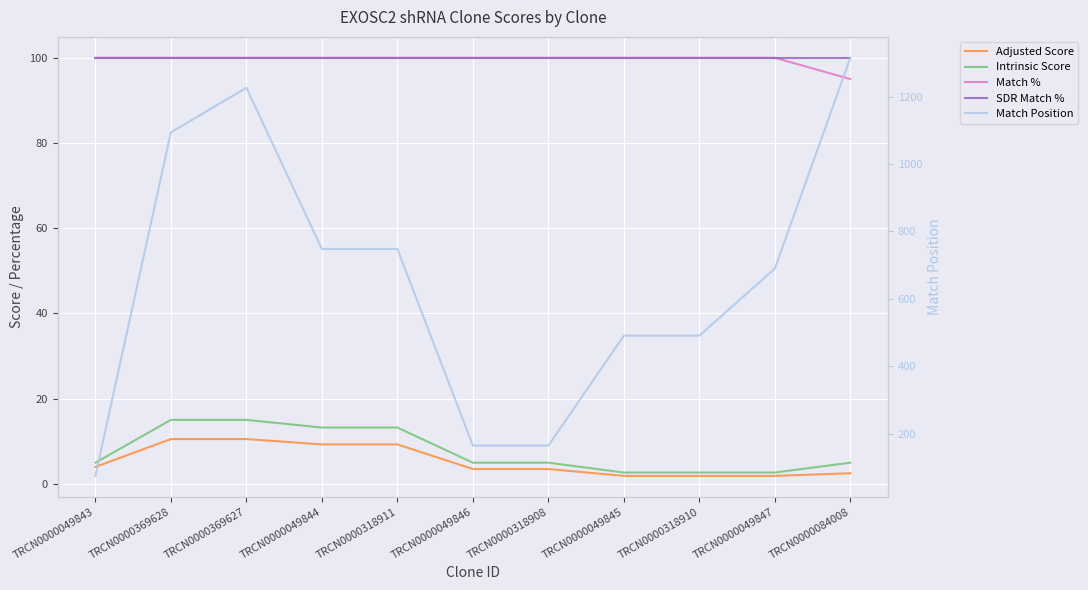

What is the value of the Match Position point at the 5th from the left?

748.0